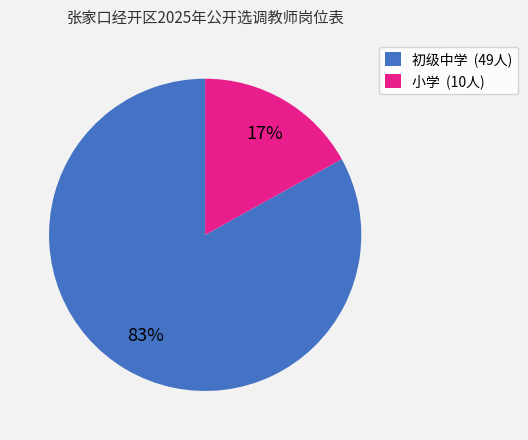

Does any single category account for the majority?

Yes